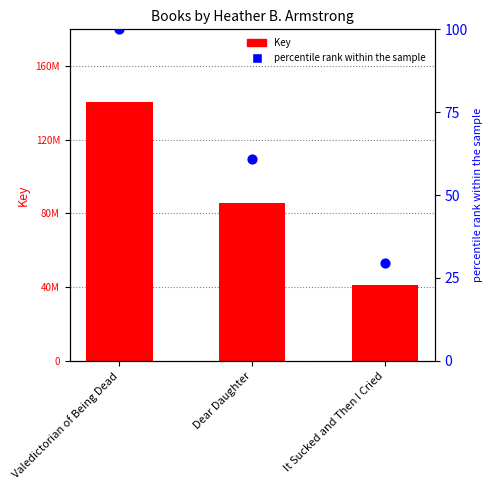

Which series reaches the maximum Y coordinate?

Key